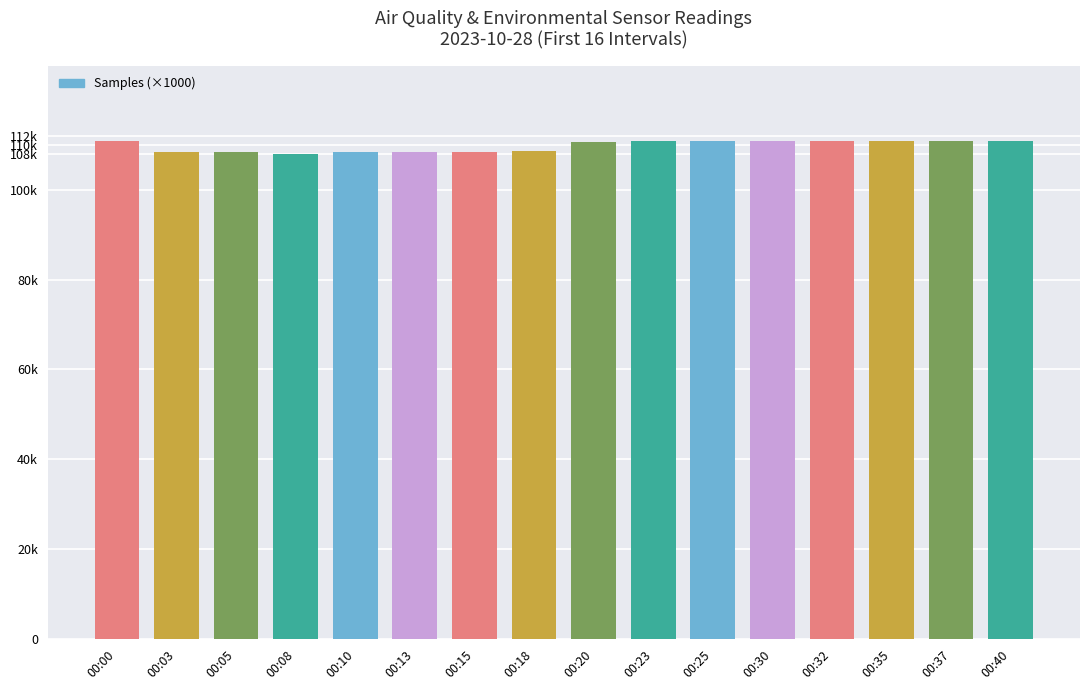

What is the difference between the second highest and minimum values?

2.9